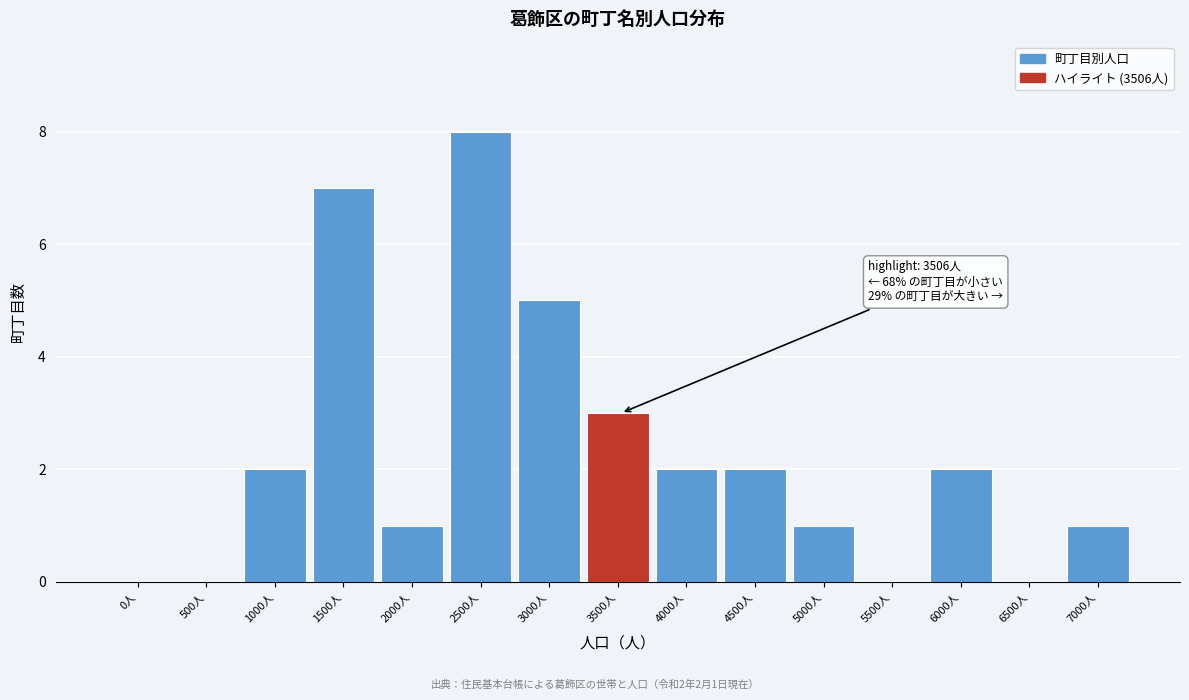

Reading left to right, what are all the values shown in this chart?

0人=0	500人=0	1000人=2	1500人=7	2000人=1	2500人=8	3000人=5	3500人=3	4000人=2	4500人=2	5000人=1	5500人=0	6000人=2	6500人=0	7000人=1